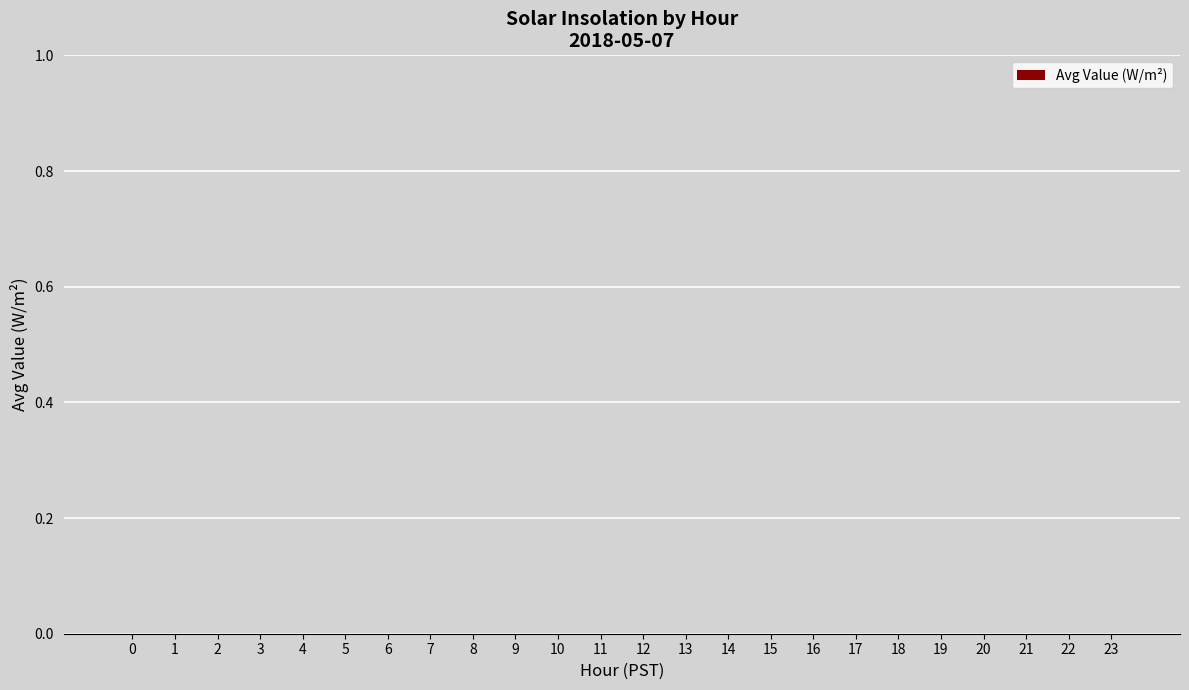

Rank the categories by value from lowest to highest.

0, 1, 2, 3, 4, 5, 20, 21, 22, 23, 19, 6, 18, 7, 17, 8, 16, 9, 15, 10, 14, 11, 13, 12